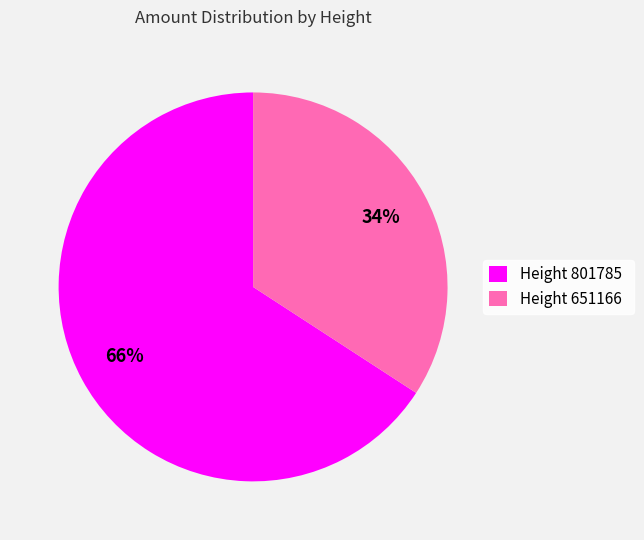

Do Height 651166 and Height 801785 together represent more than half of the pie?

Yes